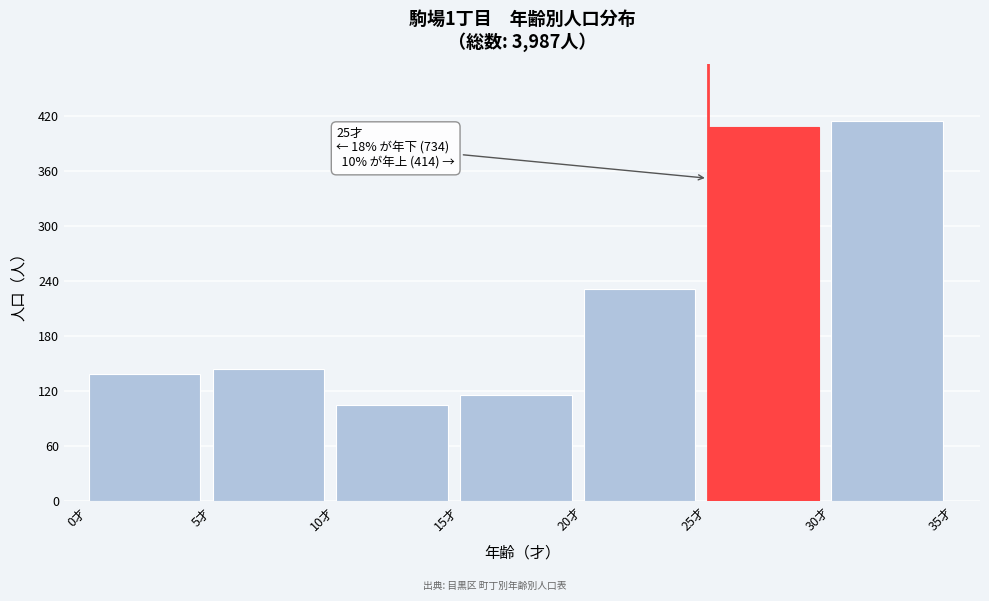

Reading left to right, list all the values displayed in this chart.

138	144	105	116	231	408	414